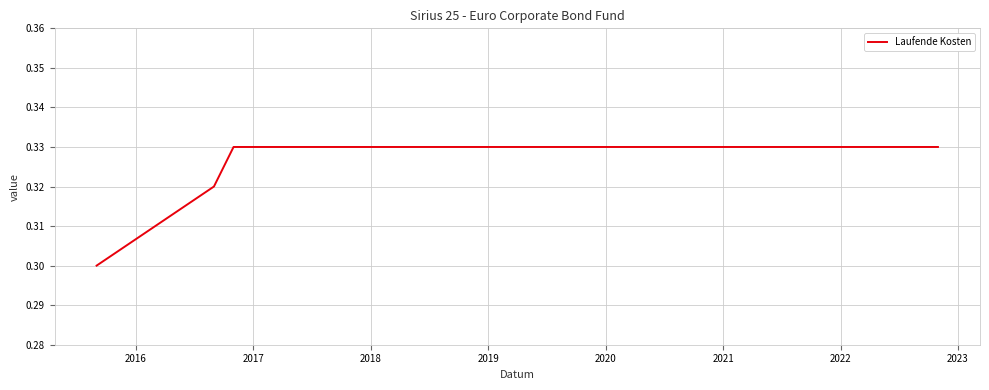

Does the chart have visible grid lines?

Yes